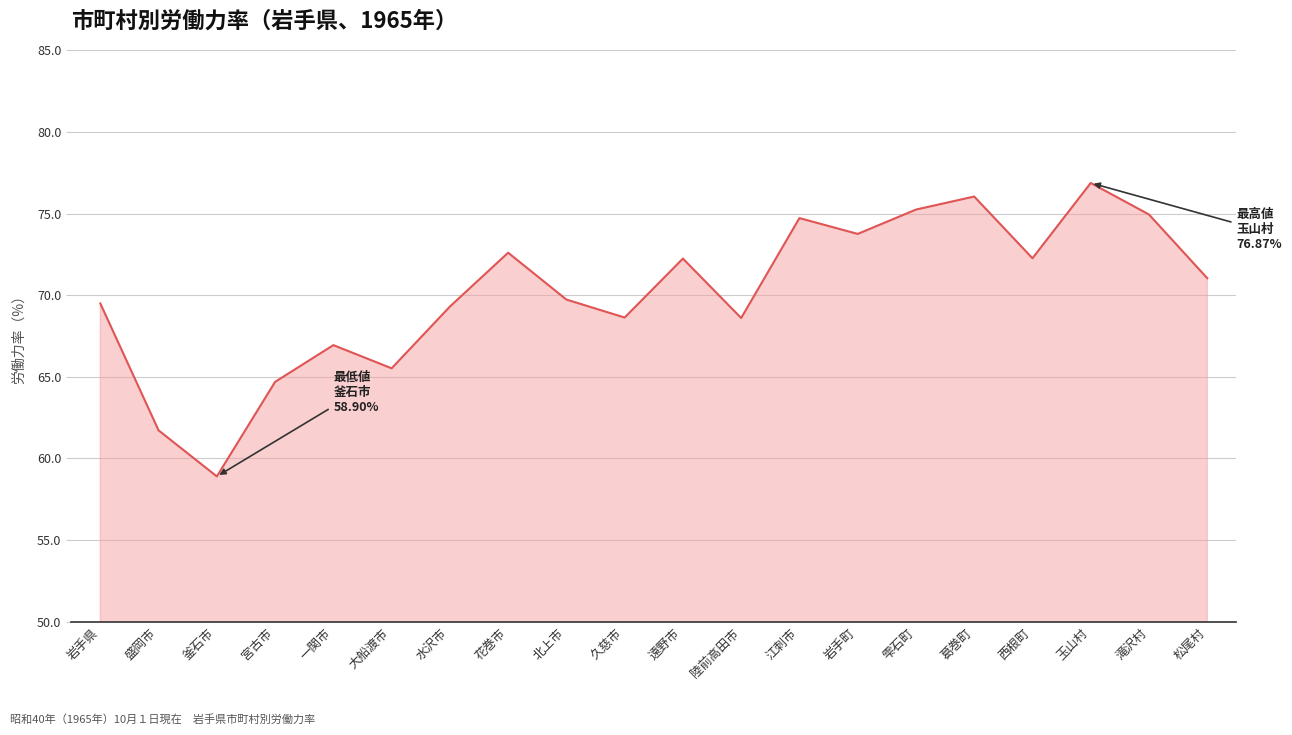

At which category does the chart reach its peak across all series?

玉山村